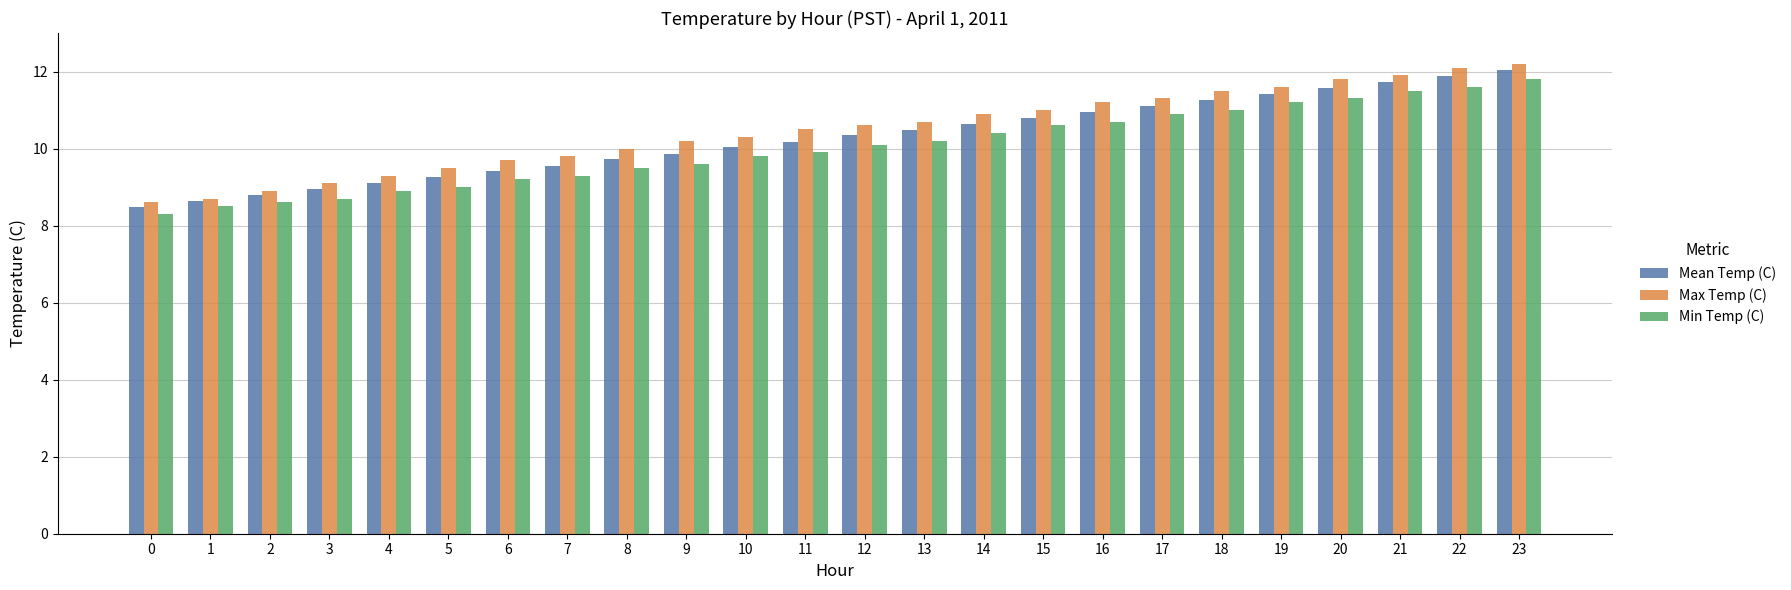

Is it true that Max Temp (C) equals 5.5 at 12?

False